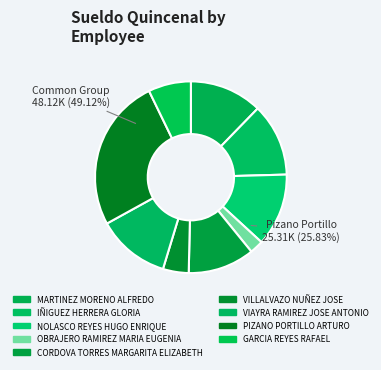

To the nearest percent, what is the average slice percentage?

11%